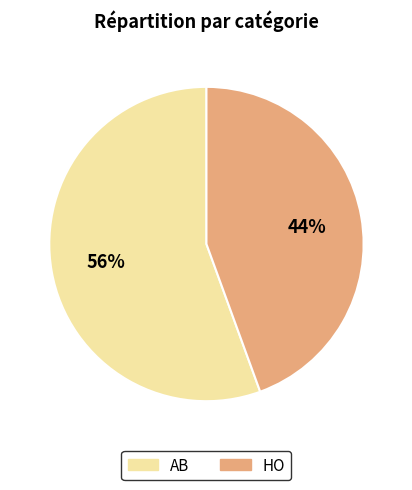

Between HO and AB, which is larger?

AB